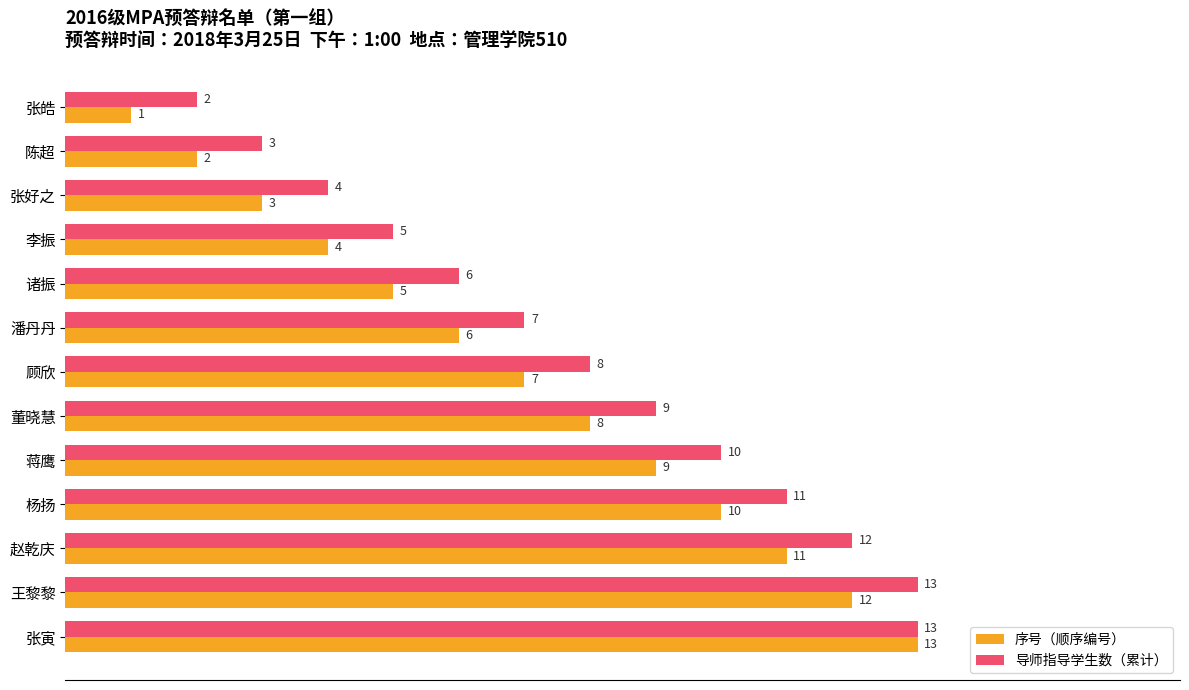

What is the average value of the 导师指导学生数（累计） series?

8